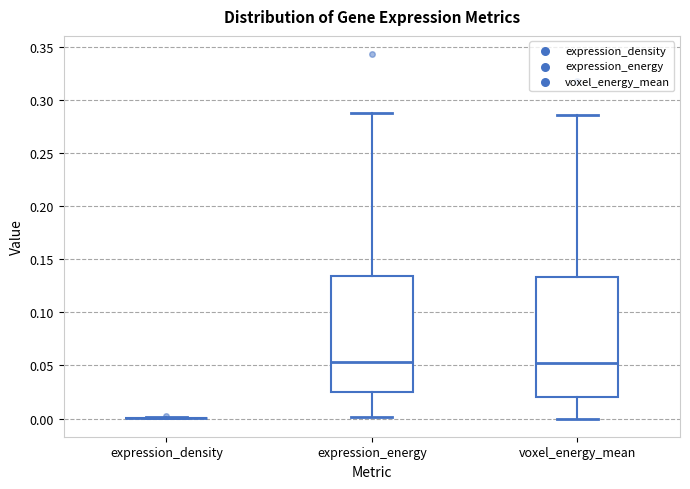

Reading left to right, read every box against the y-axis: the position of its median line, the range the box covers, and the ends of its whiskers. The values are not printed on the chart, so give them approximately, as read against the axis.

expression_density: box collapsed to a line at 0.000, whiskers 0.000 to 0.000
expression_energy: median 0.055, box 0.025 to 0.135, whiskers 0.000 to 0.290
voxel_energy_mean: median 0.050, box 0.020 to 0.135, whiskers 0.000 to 0.285